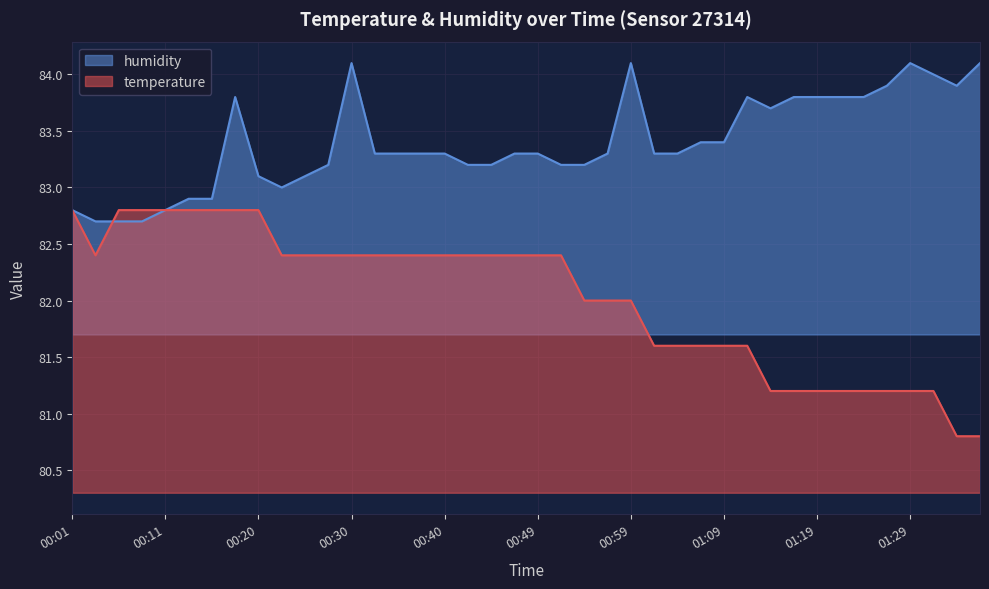

At how many categories does at least one series exceed 82?

40